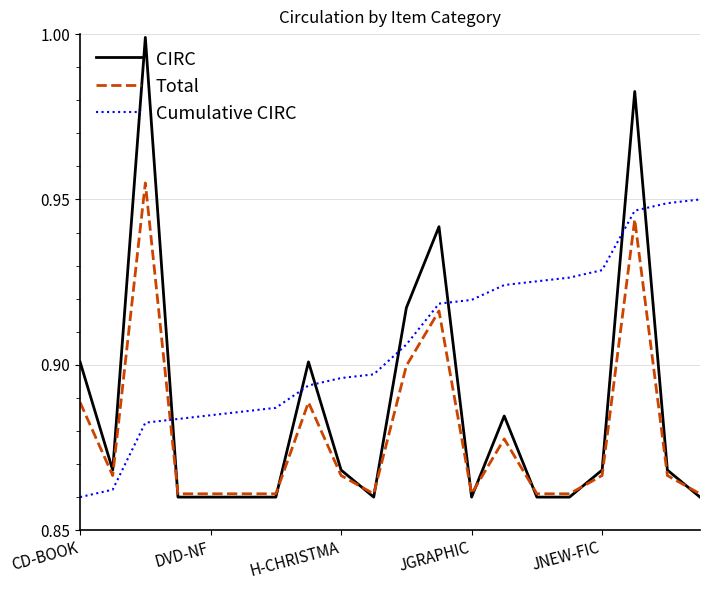

Which series ends up on top after the final intersection of CIRC and Cumulative CIRC?

Cumulative CIRC